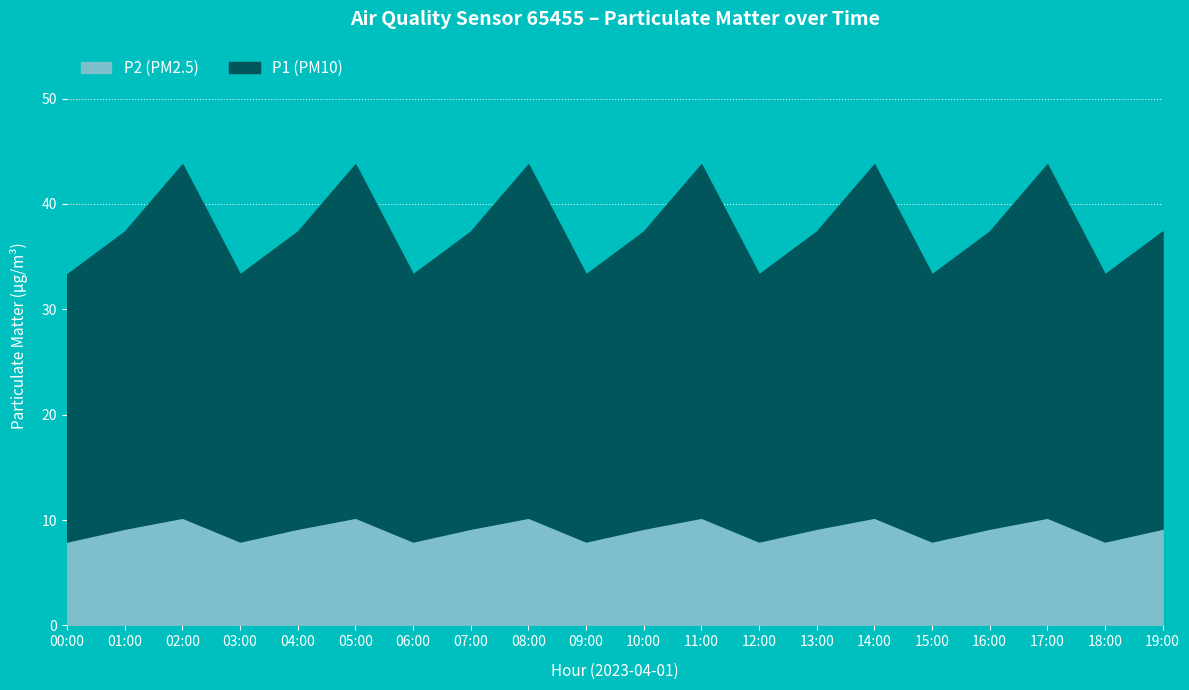

How many categories are shown in the chart?

20